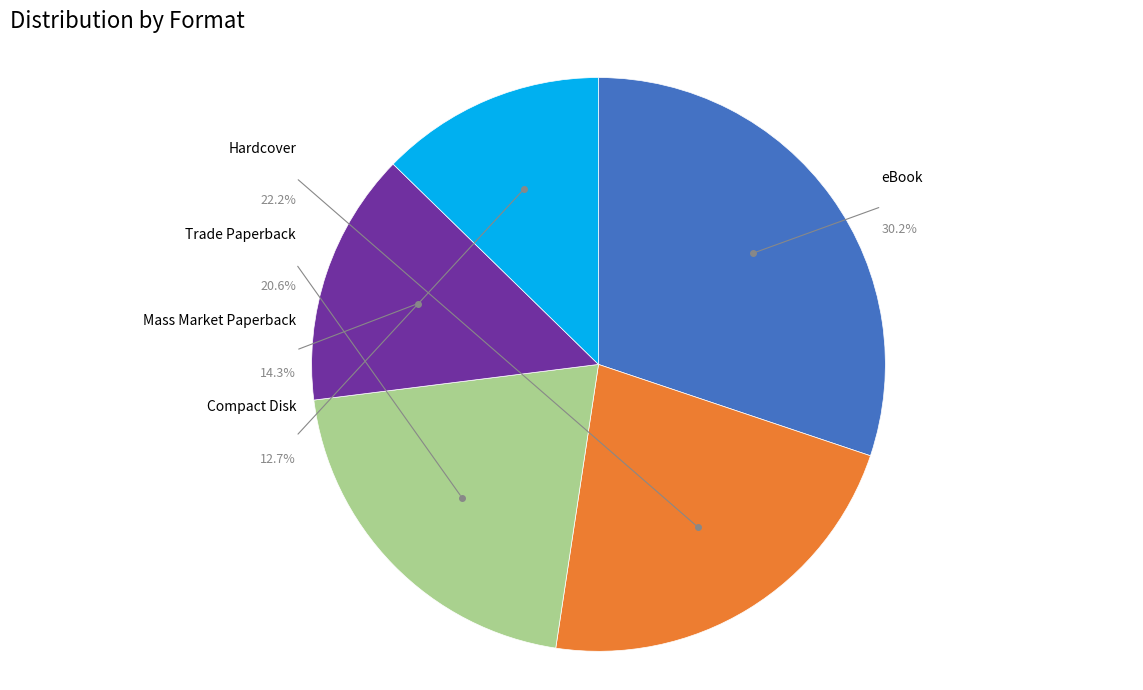

Does eBook represent more than half of the total?

No